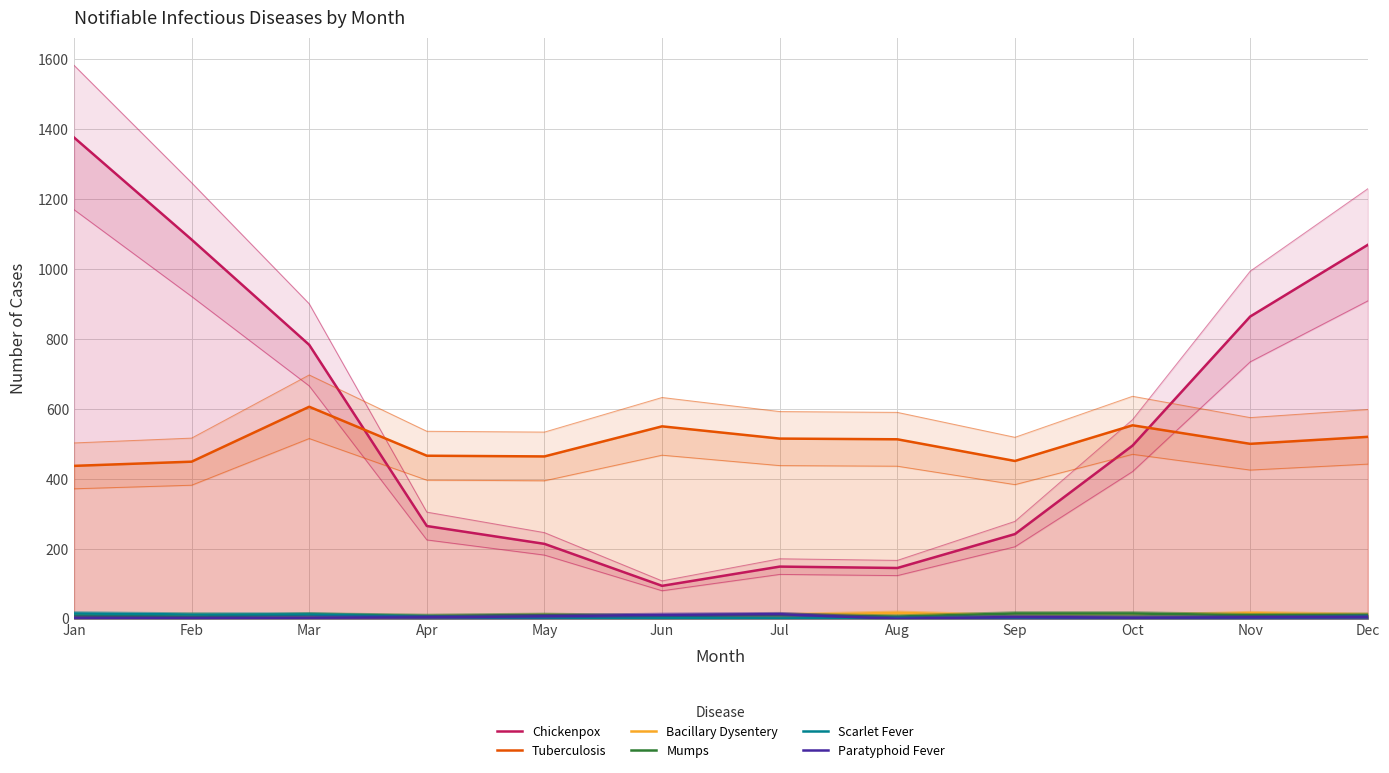

What is the total value across all series at Jul?

699